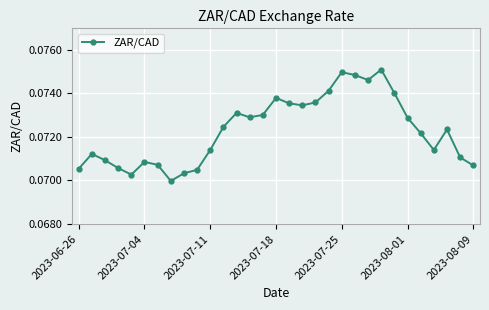

How many values are between 0 and 1?

31